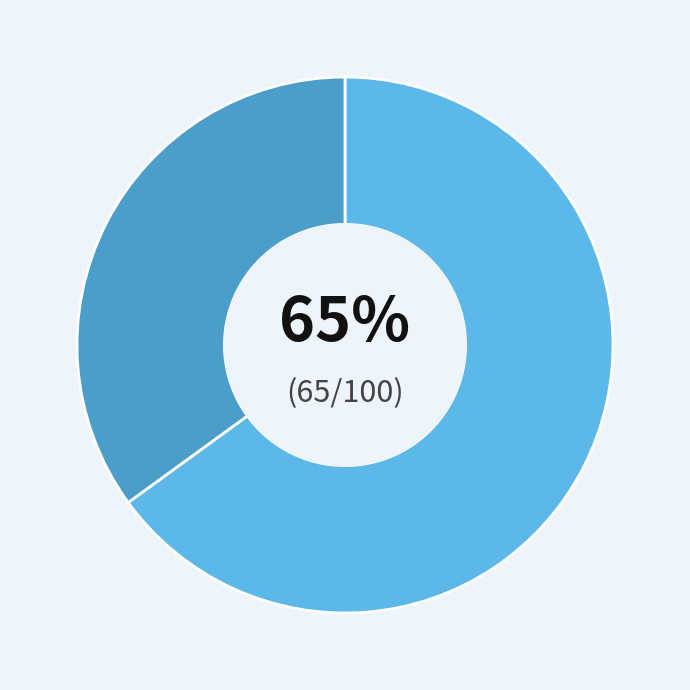

To the nearest percent, what is the average slice percentage?

50%